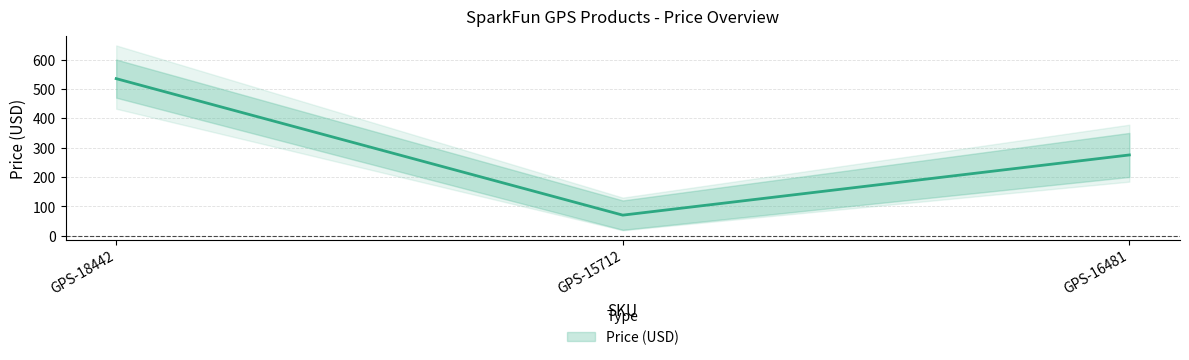

True or false: the data shows 535.0 at GPS-18442.

True